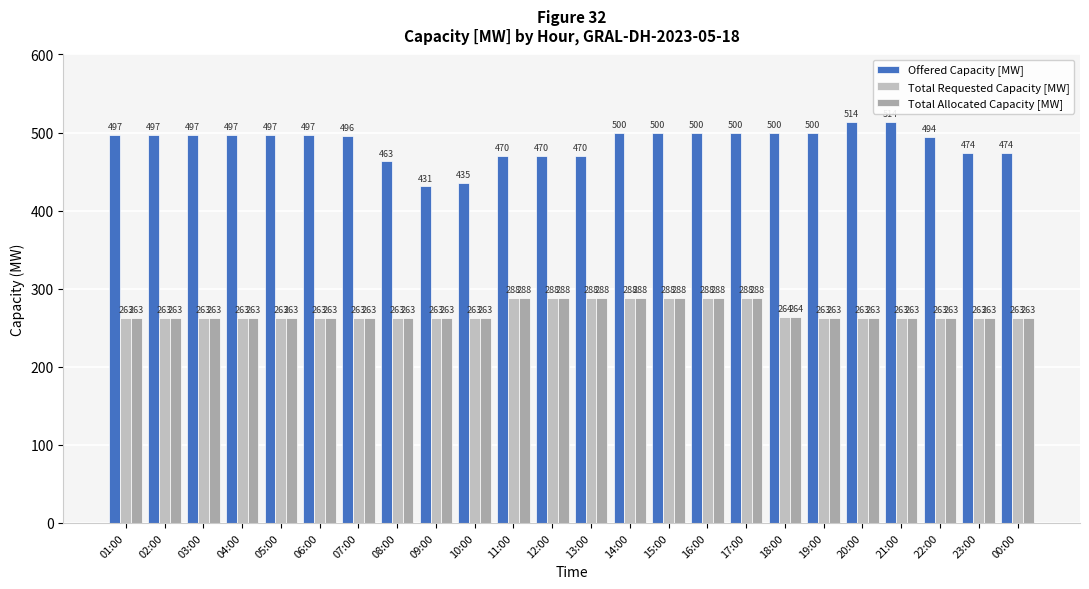

Rank the series by their maximum value, from lowest to highest.

Total Requested Capacity [MW], Total Allocated Capacity [MW], Offered Capacity [MW]